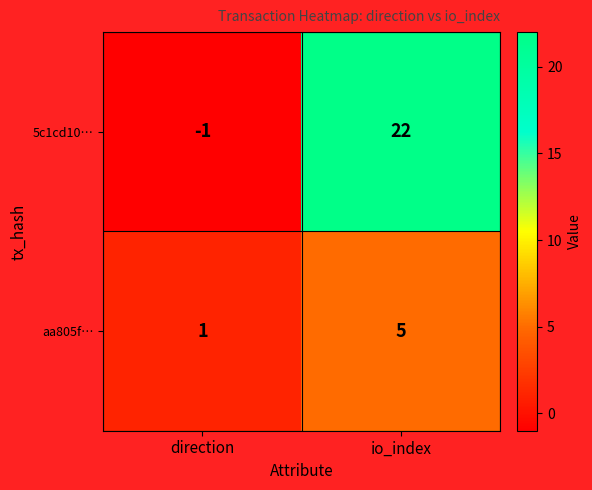

Reading left to right, what are all the values shown in this chart?

5c1cd10…: -1	22
aa805f…: 1	5